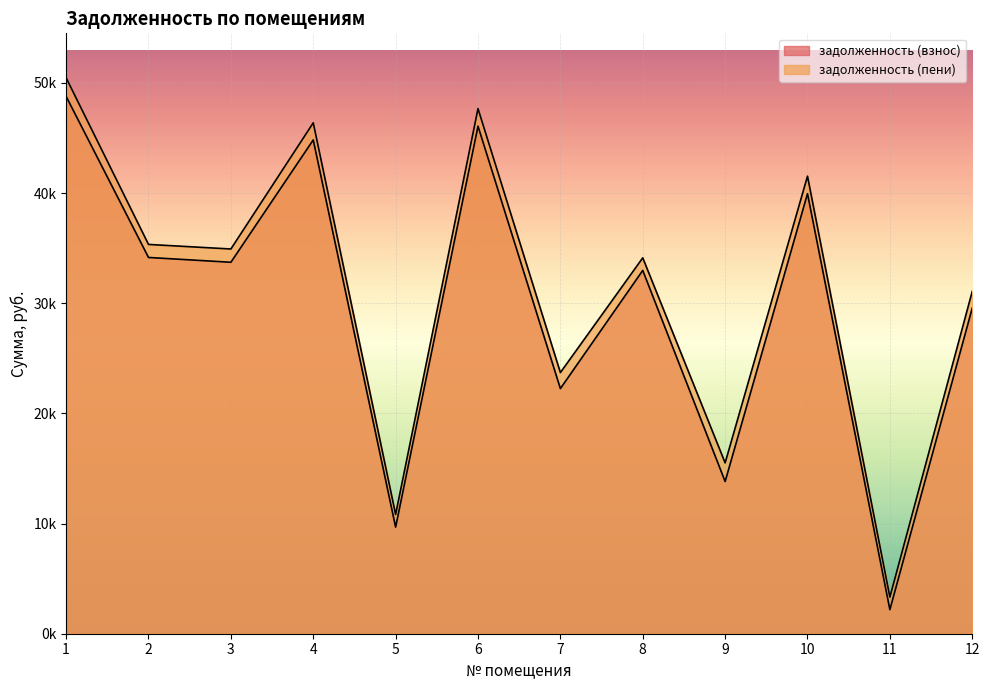

What is the difference between the maximum and minimum values in the задолженность (взнос) series?

46594.8